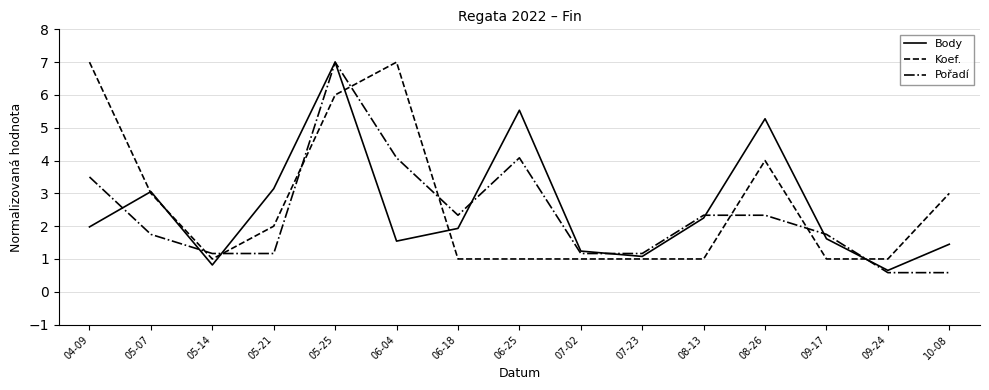

How many interior local valleys does the Body series have?

4